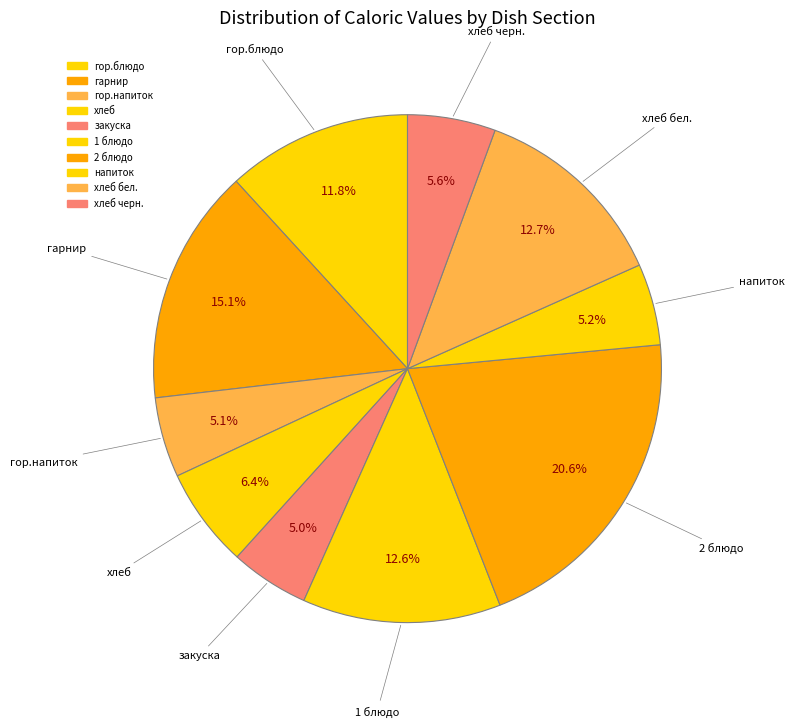

Is гарнир the majority of the pie?

No